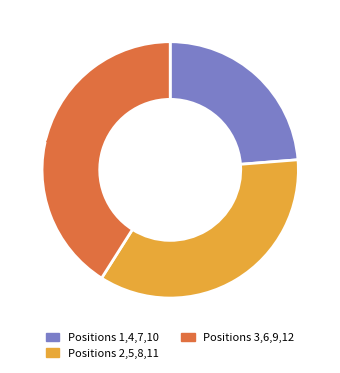

How many slices are in this pie chart?

3